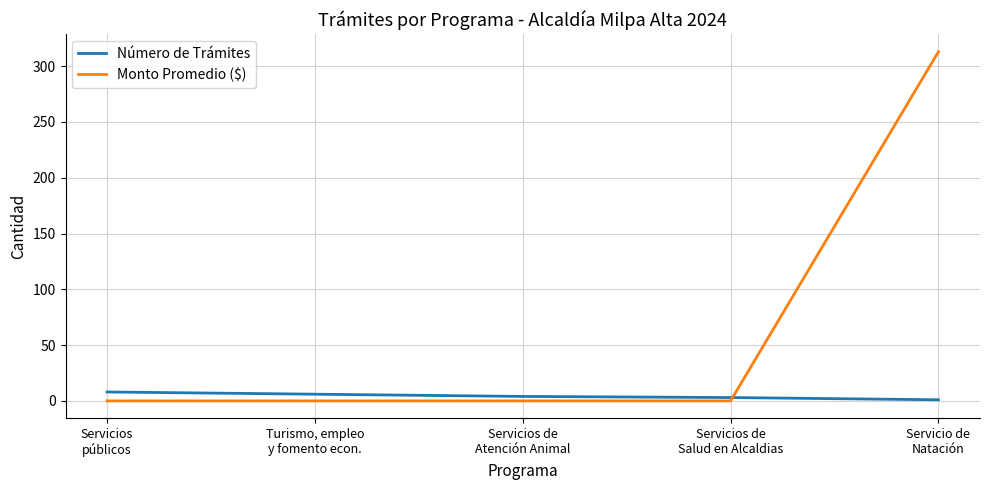

What is the sum of the Número de Trámites values at Turismo, empleo
y fomento econ. and Servicios de
Atención Animal?

10